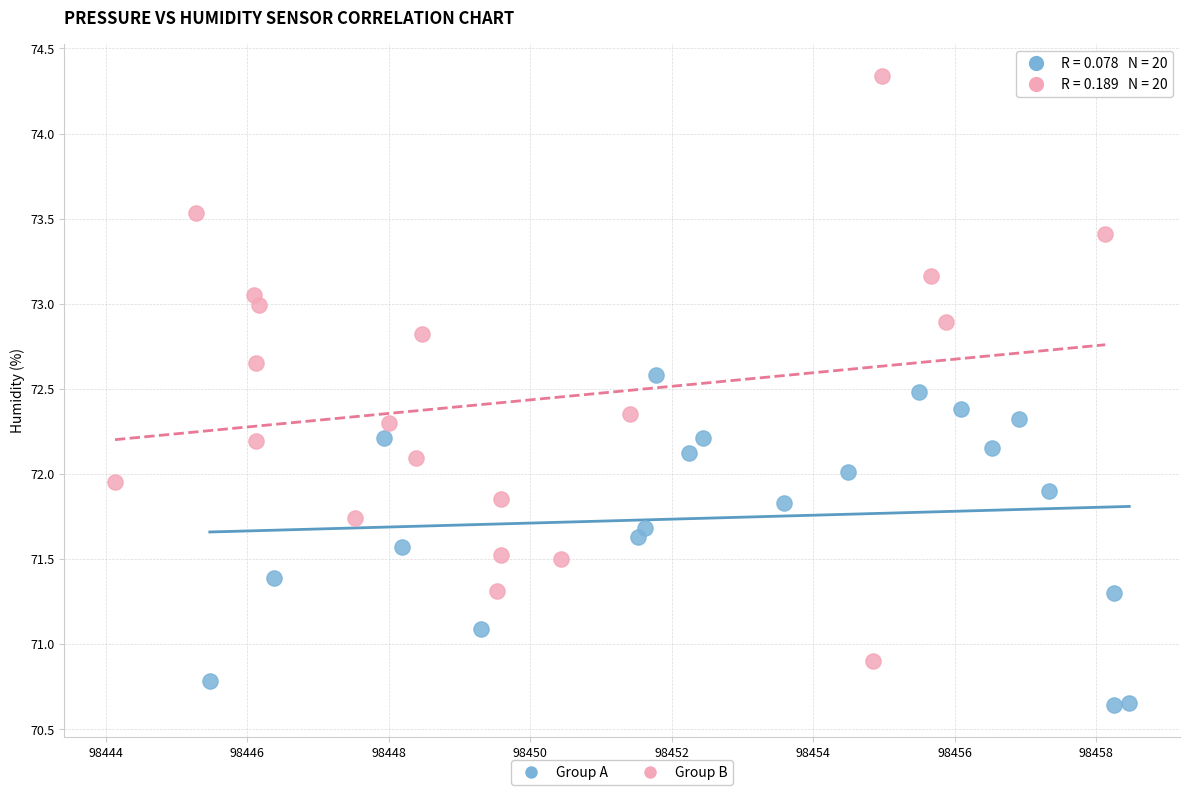

Which series reaches the maximum Y coordinate?

Group B